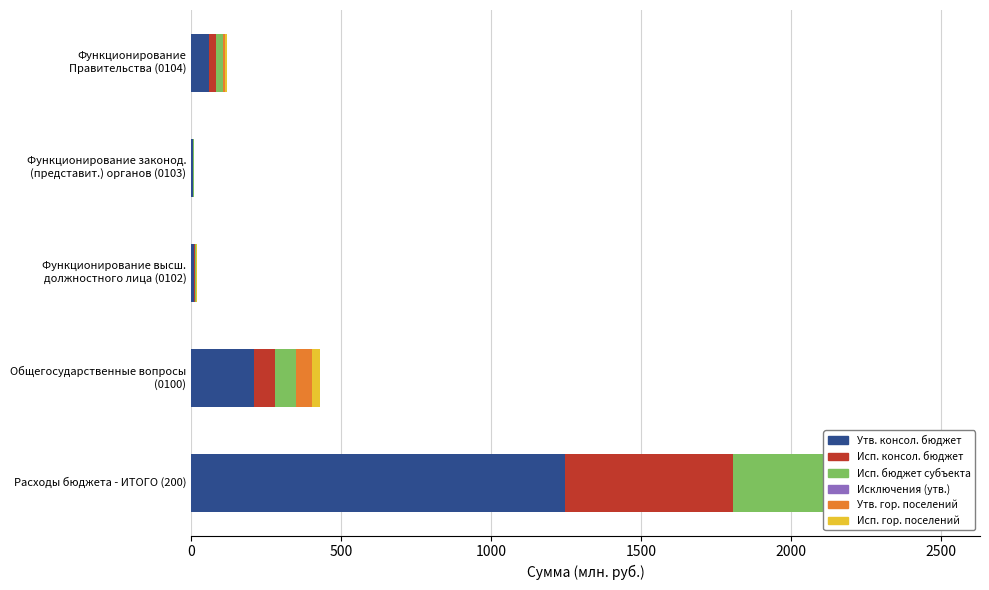

What is the greatest value displayed?

1248.2